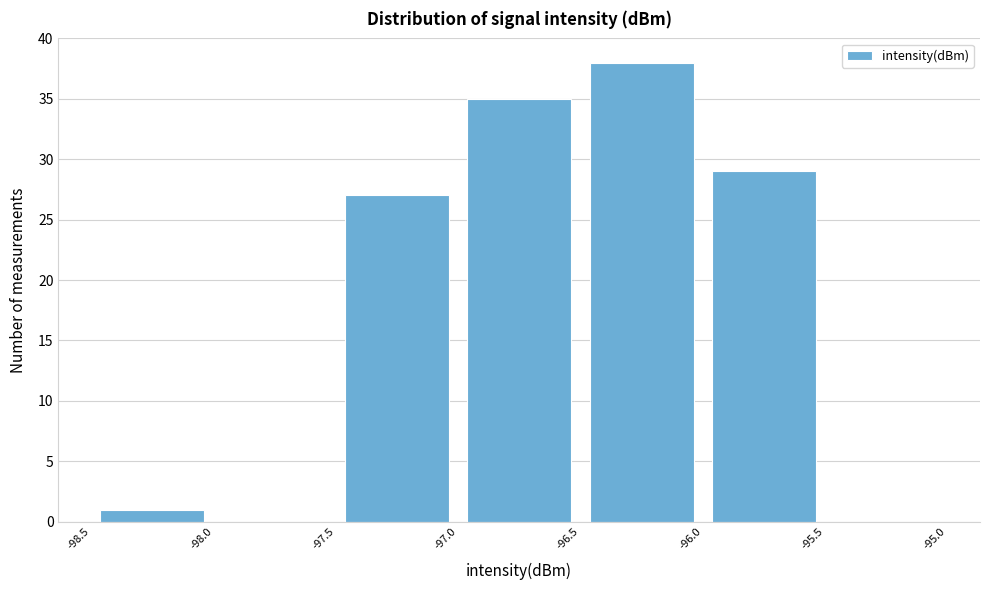

Reading left to right, transcribe this chart: for each bar, give the range it covers on the x-axis and its height. The values are not printed on the chart, so give them approximately, as read against the axis.

-98.5 to -98.0: 1
-98.0 to -97.5: 0
-97.5 to -97.0: 27
-97.0 to -96.5: 35
-96.5 to -96.0: 38
-96.0 to -95.5: 29
-95.5 to -95.0: 0